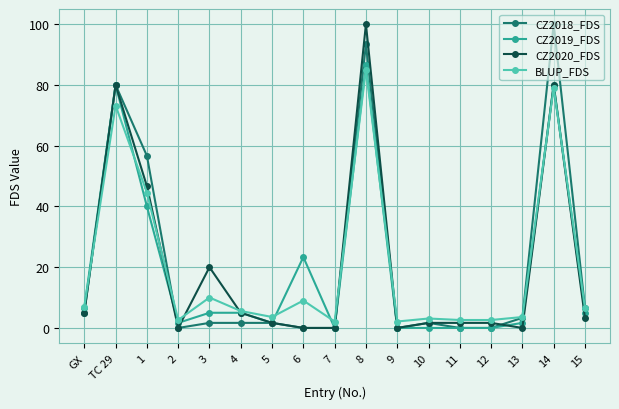

What is the difference between the maximum and minimum values in the CZ2019_FDS series?

86.7